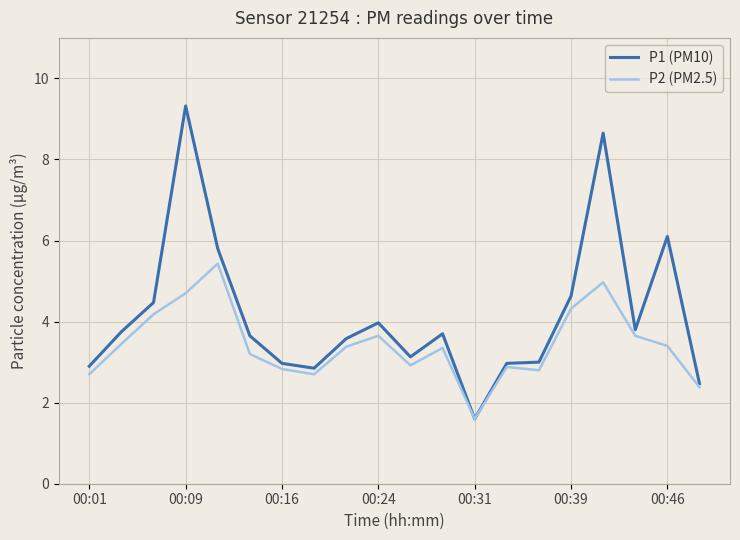

Which series has the widest spread of values?

P1 (PM10)